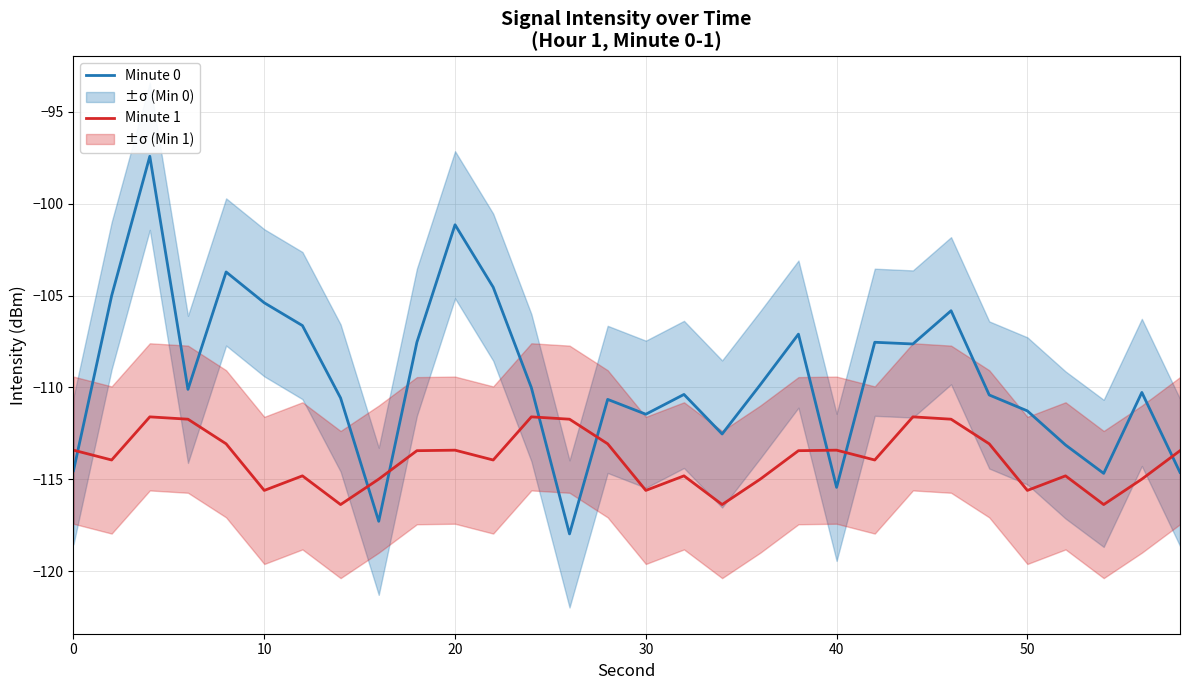

How many intersections are there between Minute 1 and Minute 0?

8